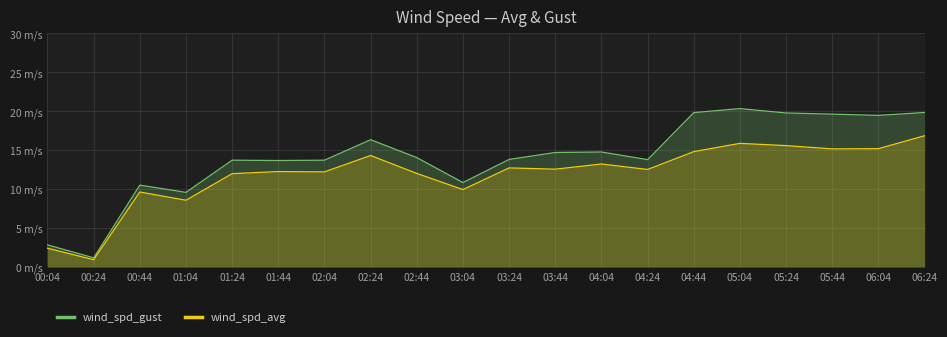

List the labels in order of wind_spd_gust value, largest first.

05:04, 06:24, 04:44, 05:24, 05:44, 06:04, 02:24, 04:04, 03:44, 02:44, 03:24, 04:24, 01:24, 02:04, 01:44, 03:04, 00:44, 01:04, 00:04, 00:24